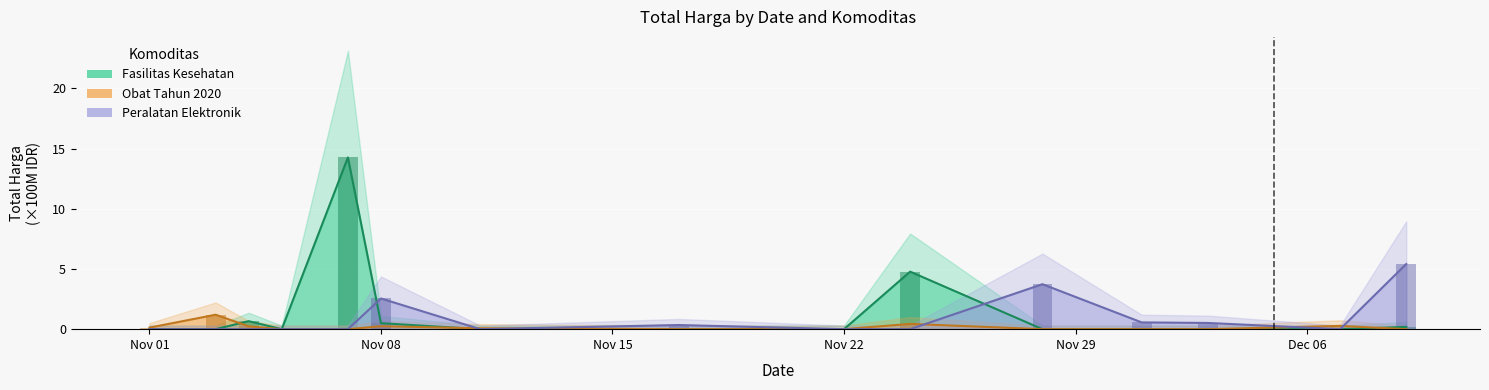

What is the total value across all series at Nov 01?

0.1